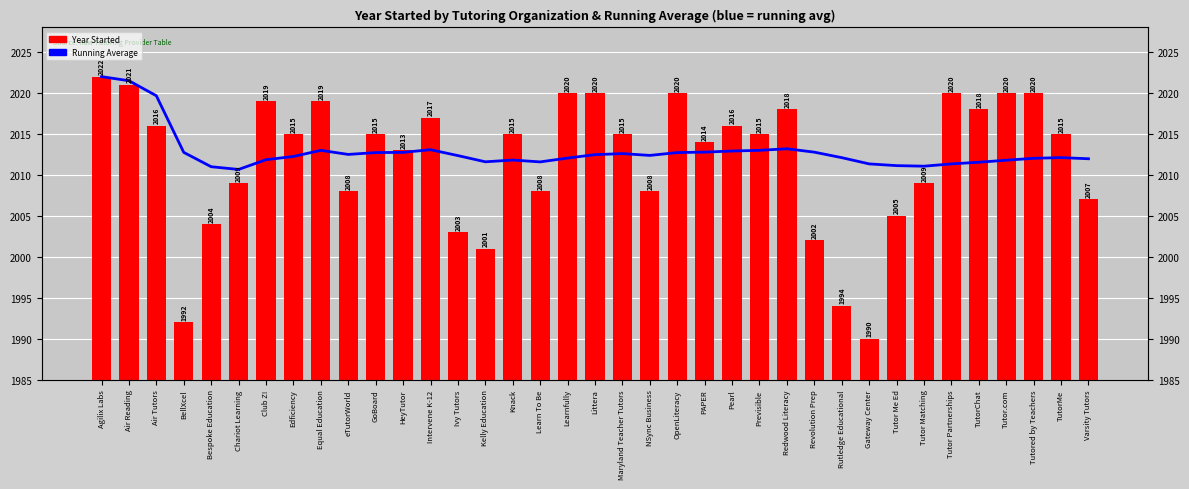

Reading left to right, transcribe all the data shown in this chart.

Running Average: Agilix Labs=2022.0	Air Reading=2021.5	Air Tutors=2019.7	BellXcel=2012.8	Bespoke Education=2011.0	Chariot Learning=2010.7	Club Z!=2011.9	Edficiency=2012.2	Equal Education=2013.0	eTutorWorld=2012.5	GoBoard=2012.7	HeyTutor=2012.8	Intervene K-12=2013.1	Ivy Tutors=2012.4	Kelly Education=2011.6	Knack=2011.8	Learn To Be=2011.6	Learnfully=2012.1	Littera=2012.5	Maryland Teacher Tutors=2012.6	NSync Business=2012.4	OpenLiteracy=2012.7	PAPER=2012.8	Pearl=2012.9	Previsible=2013.0	Redwood Literacy=2013.2	Revolution Prep=2012.8	Rutledge Educational=2012.1	Gateway Center=2011.3	Tutor Me Ed=2011.1	Tutor Matching=2011.1	Tutor Partnerships=2011.3	TutorChat=2011.5	Tutor.com=2011.8	Tutored by Teachers=2012.0	TutorMe=2012.1	Varsity Tutors=2012.0
Year Started: Agilix Labs=2022.0	Air Reading=2021.0	Air Tutors=2016.0	BellXcel=1992.0	Bespoke Education=2004.0	Chariot Learning=2009.0	Club Z!=2019.0	Edficiency=2015.0	Equal Education=2019.0	eTutorWorld=2008.0	GoBoard=2015.0	HeyTutor=2013.0	Intervene K-12=2017.0	Ivy Tutors=2003.0	Kelly Education=2001.0	Knack=2015.0	Learn To Be=2008.0	Learnfully=2020.0	Littera=2020.0	Maryland Teacher Tutors=2015.0	NSync Business=2008.0	OpenLiteracy=2020.0	PAPER=2014.0	Pearl=2016.0	Previsible=2015.0	Redwood Literacy=2018.0	Revolution Prep=2002.0	Rutledge Educational=1994.0	Gateway Center=1990.0	Tutor Me Ed=2005.0	Tutor Matching=2009.0	Tutor Partnerships=2020.0	TutorChat=2018.0	Tutor.com=2020.0	Tutored by Teachers=2020.0	TutorMe=2015.0	Varsity Tutors=2007.0